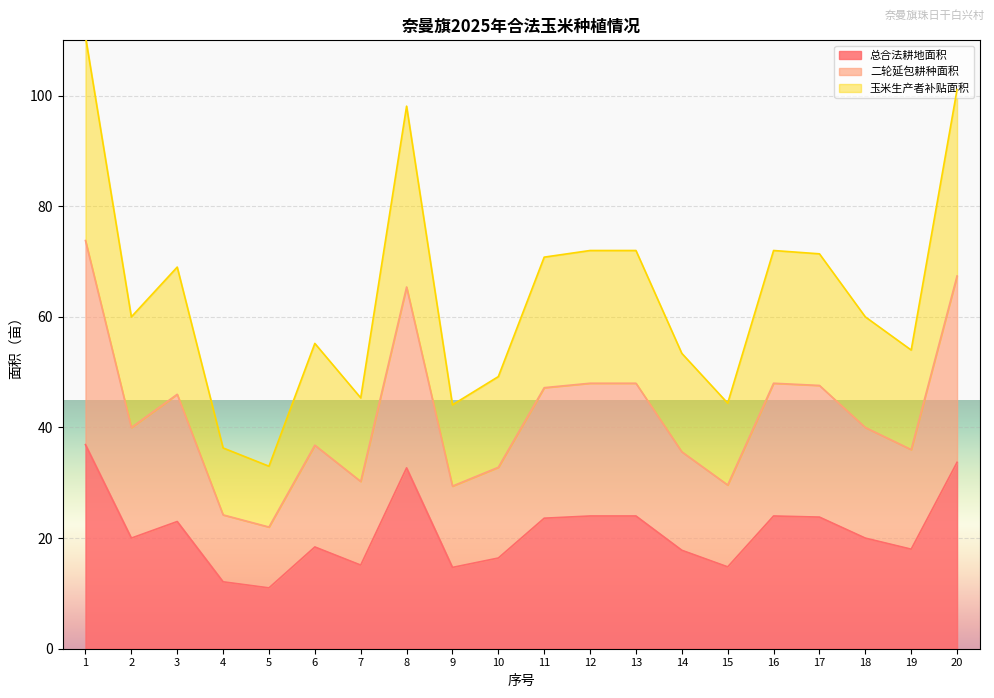

In 玉米生产者补贴面积, how many points are higher than both neighbors (excluding endpoints)?

4